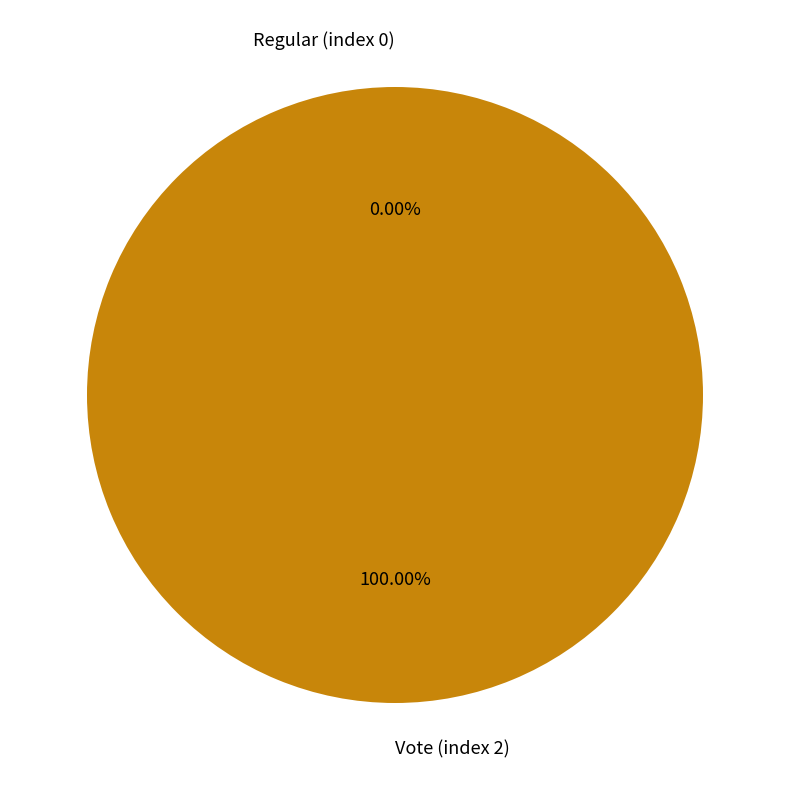

True or false: Vote (index 2) accounts for 100% of the total.

True